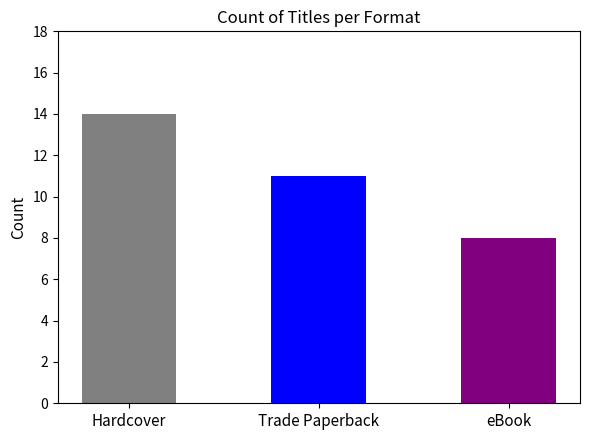

True or false: the data shows 14 at Hardcover.

True